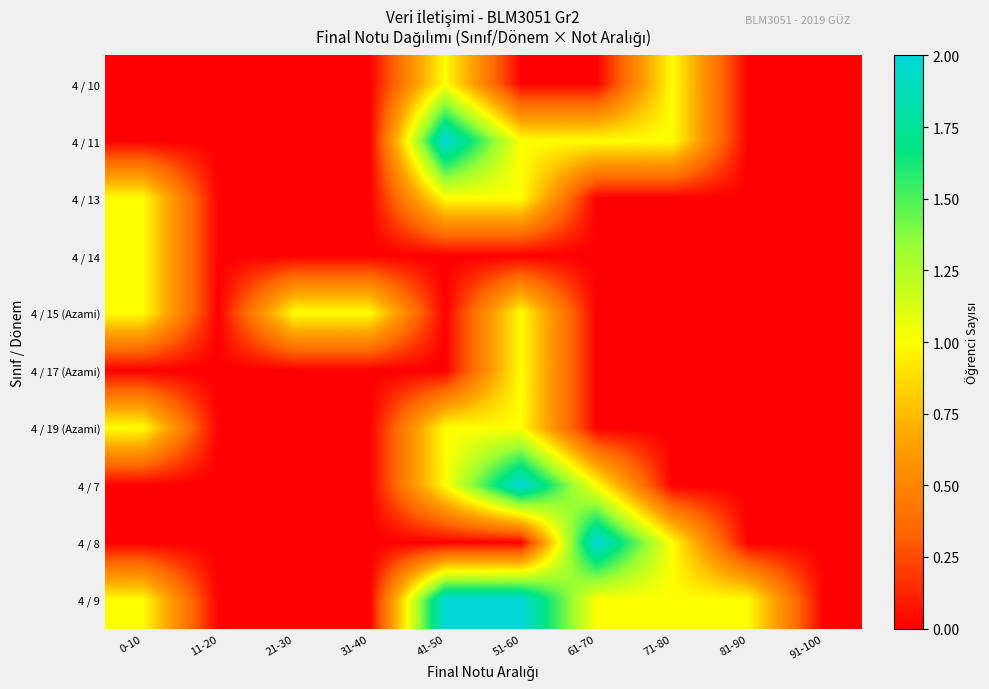

Reading left to right, what are all the values shown in this chart?

4 / 10: 0-10=0	11-20=0	21-30=0	31-40=0	41-50=1	51-60=0	61-70=0	71-80=1	81-90=0	91-100=0
4 / 11: 0-10=0	11-20=0	21-30=0	31-40=0	41-50=2	51-60=1	61-70=1	71-80=1	81-90=0	91-100=0
4 / 13: 0-10=1	11-20=0	21-30=0	31-40=0	41-50=1	51-60=1	61-70=0	71-80=0	81-90=0	91-100=0
4 / 14: 0-10=1	11-20=0	21-30=0	31-40=0	41-50=0	51-60=0	61-70=0	71-80=0	81-90=0	91-100=0
4 / 15 (Azami): 0-10=1	11-20=0	21-30=1	31-40=1	41-50=0	51-60=1	61-70=0	71-80=0	81-90=0	91-100=0
4 / 17 (Azami): 0-10=0	11-20=0	21-30=0	31-40=0	41-50=0	51-60=1	61-70=0	71-80=0	81-90=0	91-100=0
4 / 19 (Azami): 0-10=1	11-20=0	21-30=0	31-40=0	41-50=1	51-60=1	61-70=0	71-80=0	81-90=0	91-100=0
4 / 7: 0-10=0	11-20=0	21-30=0	31-40=0	41-50=1	51-60=2	61-70=1	71-80=0	81-90=0	91-100=0
4 / 8: 0-10=0	11-20=0	21-30=0	31-40=0	41-50=0	51-60=0	61-70=2	71-80=1	81-90=0	91-100=0
4 / 9: 0-10=1	11-20=0	21-30=0	31-40=0	41-50=2	51-60=2	61-70=1	71-80=1	81-90=1	91-100=0